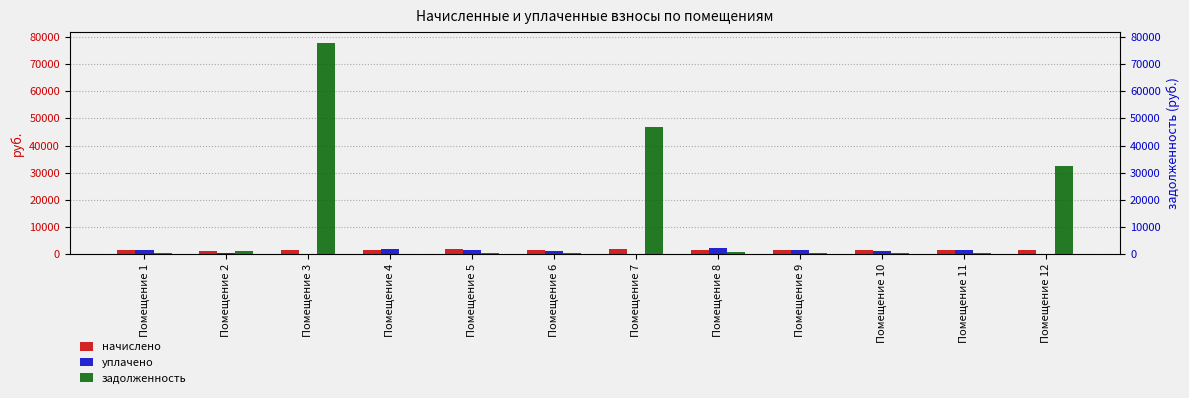

List the series in order of their peak value, highest first.

задолженность, уплачено, начислено